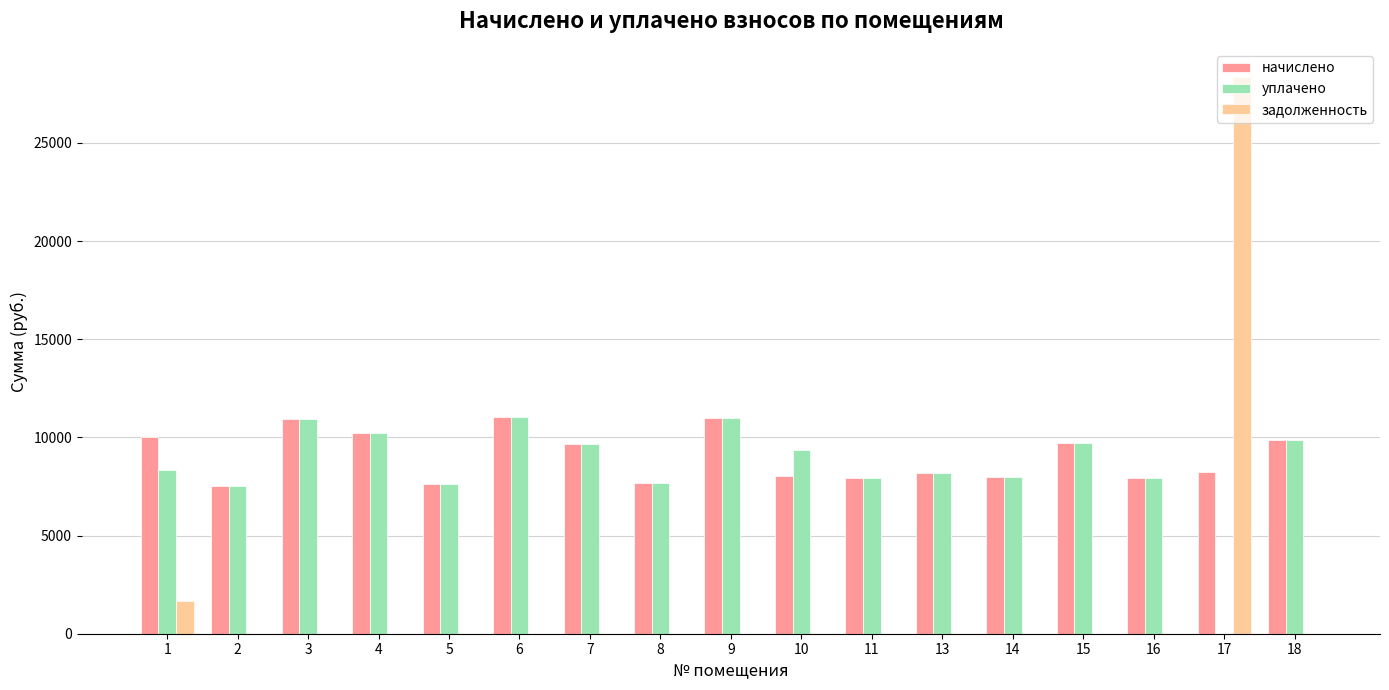

What is the sum of the начислено values at 4 and 10?

18232.6